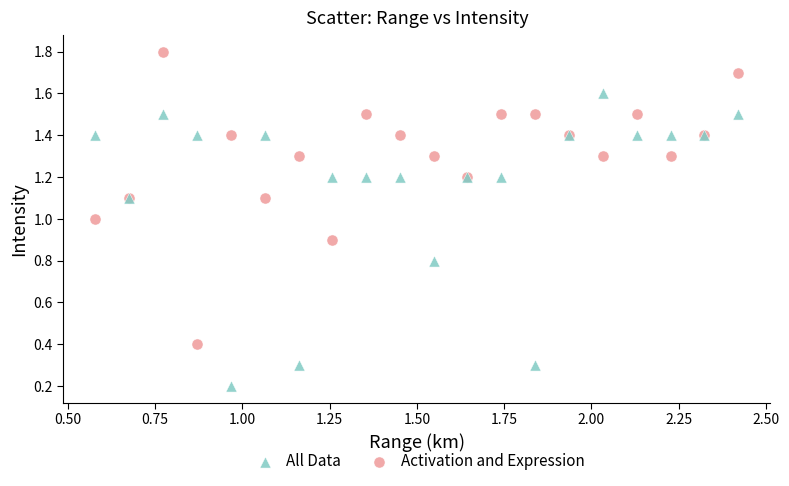

Which series contains the highest Y value?

Activation and Expression